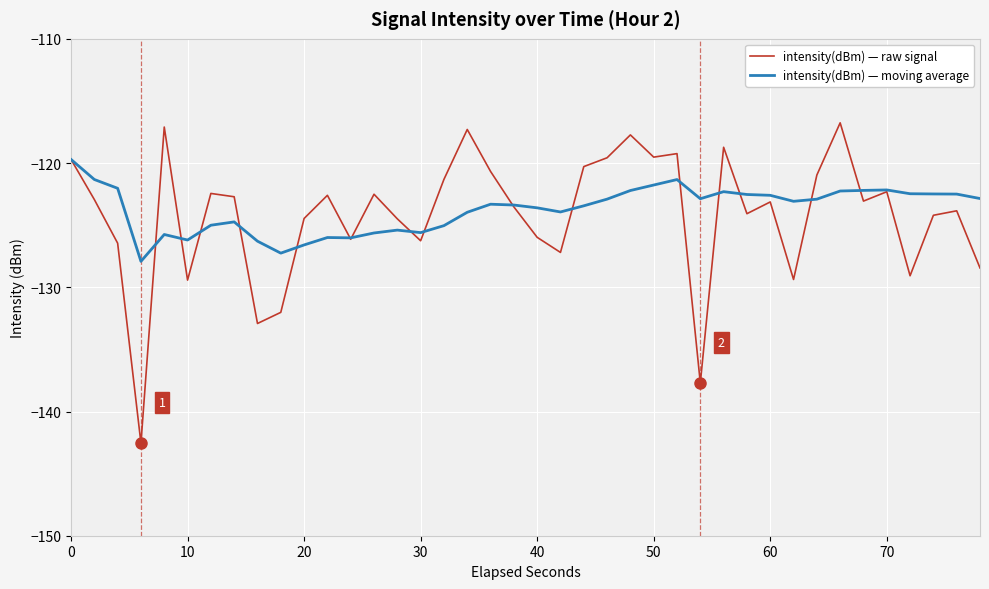

Rank the series by their maximum value, from lowest to highest.

intensity(dBm) — moving average, intensity(dBm) — raw signal